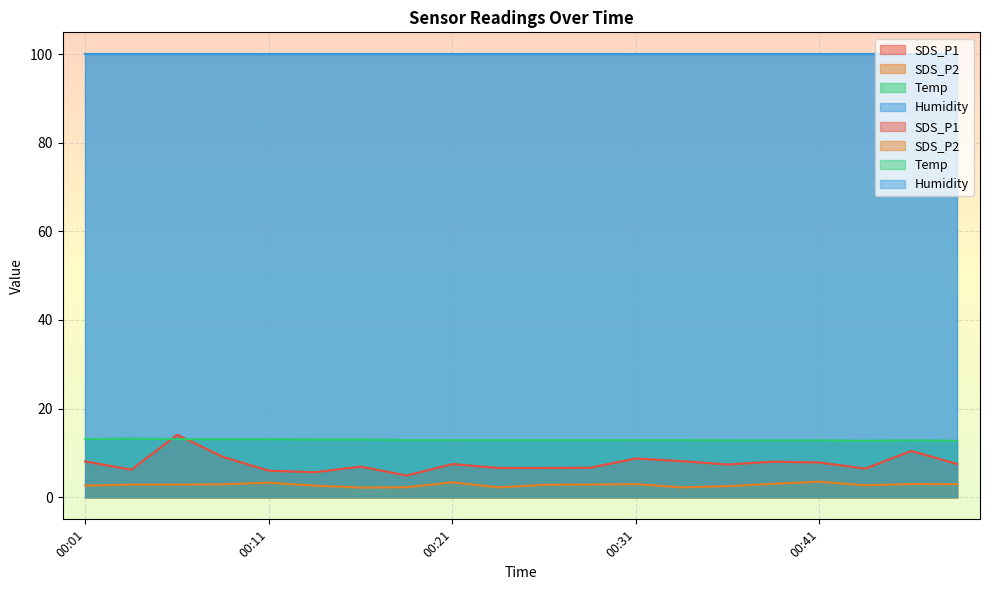

How many lines are shown in the chart?

3